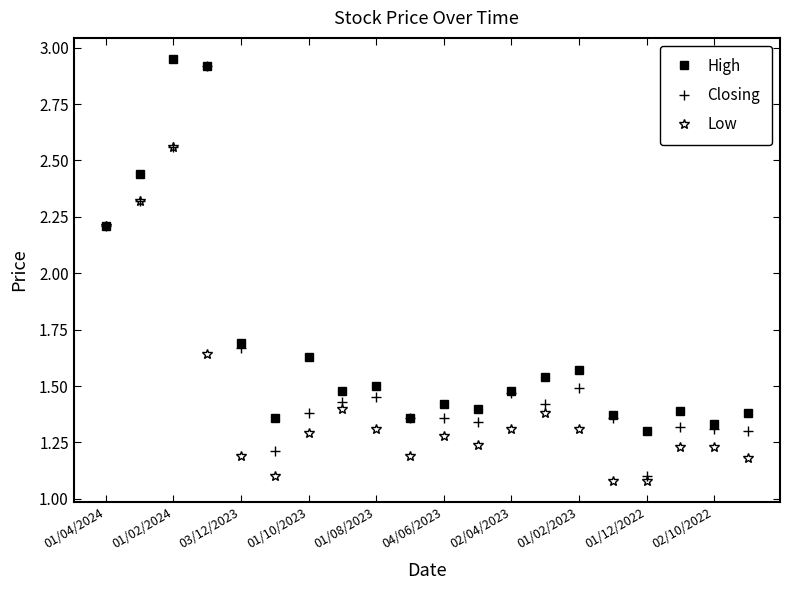

What is the minimum value for Closing?

1.1